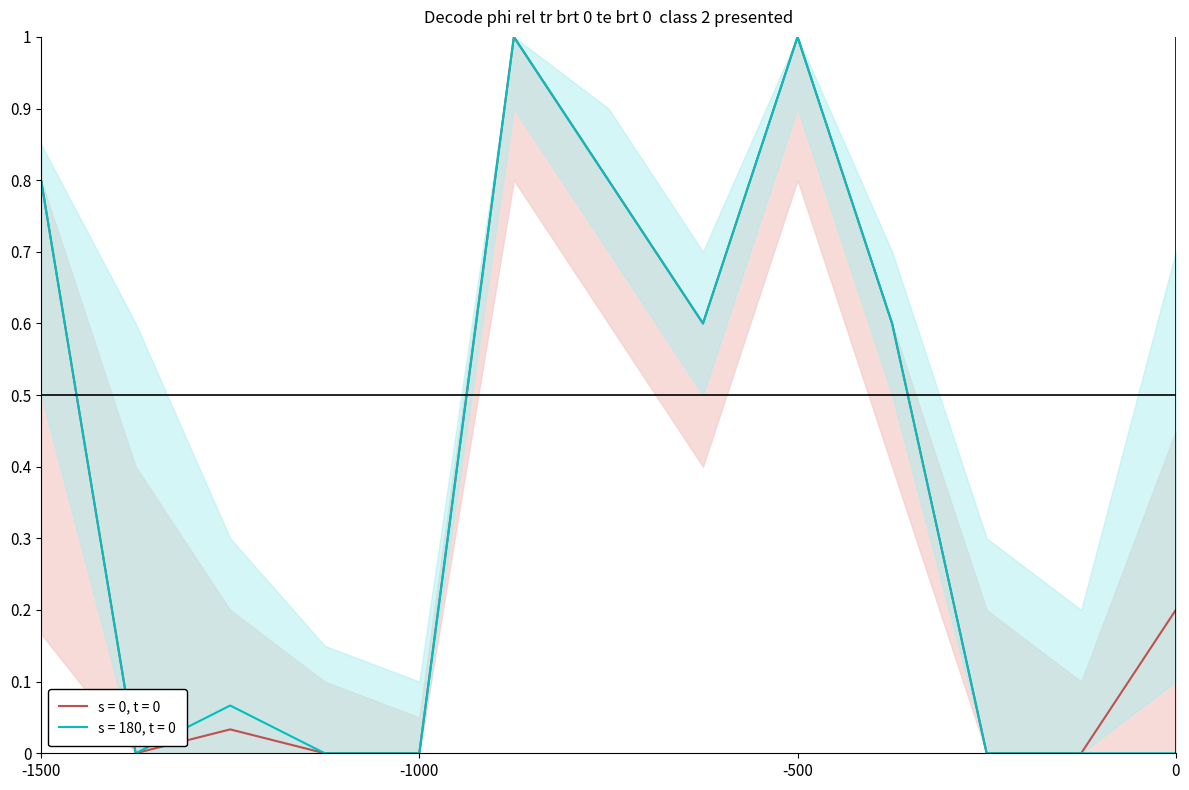

At which category is the sum across all series the highest?

Hauptpunkt 1